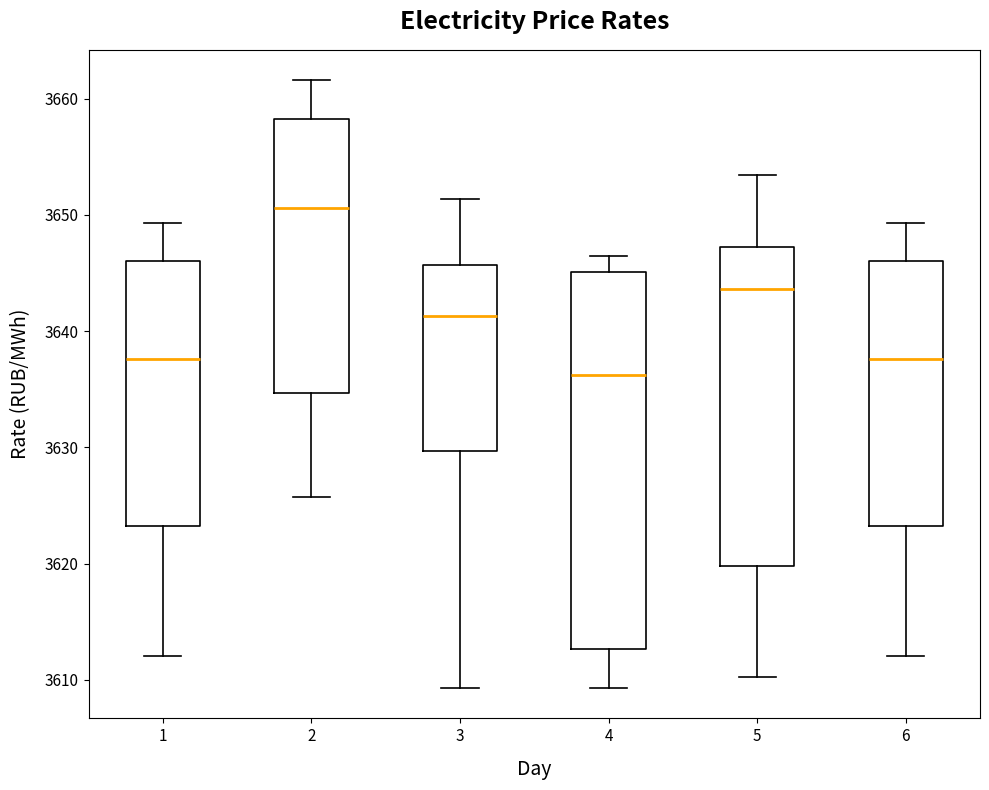

Reading left to right, read every box against the y-axis: the position of its median line, the range the box covers, and the ends of its whiskers. The values are not printed on the chart, so give them approximately, as read against the axis.

1: median 3638, box 3623 to 3646, whiskers 3612 to 3649
2: median 3651, box 3635 to 3658, whiskers 3626 to 3662
3: median 3641, box 3630 to 3646, whiskers 3609 to 3651
4: median 3636, box 3613 to 3645, whiskers 3609 to 3646
5: median 3644, box 3620 to 3647, whiskers 3610 to 3653
6: median 3638, box 3623 to 3646, whiskers 3612 to 3649